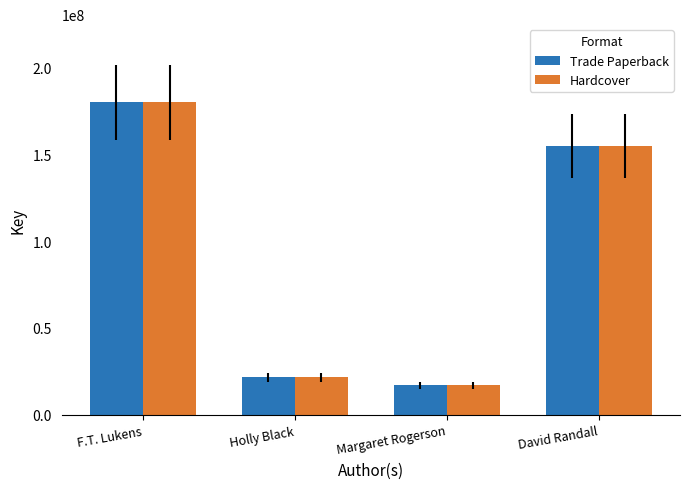

Reading left to right, list all the values displayed in this chart.

Trade Paperback: 180020945	21723173	17038195	154934677
Hardcover: 180020945	21723173	17038195	154934677